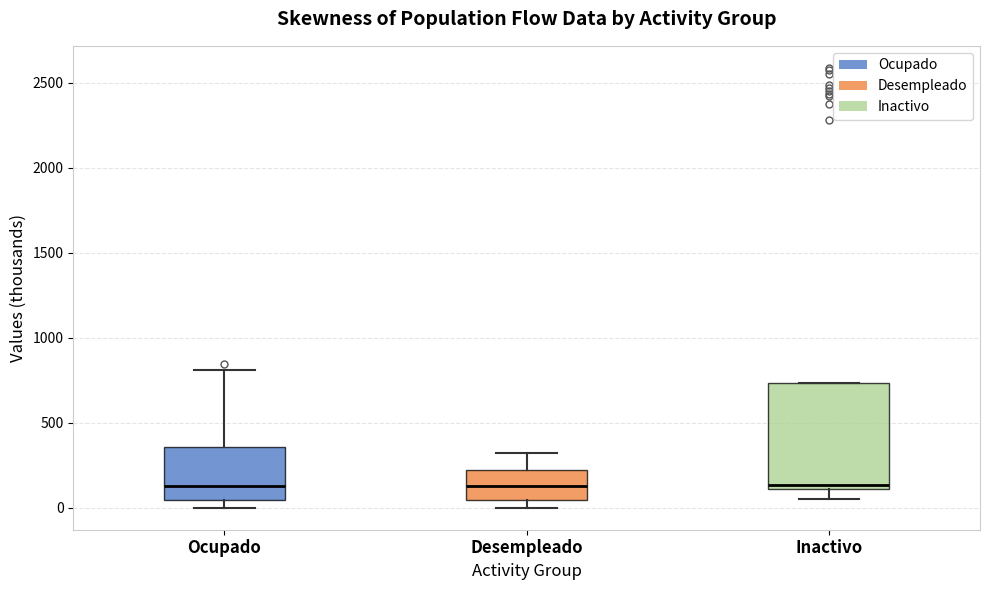

Which box is the tallest, from its lower edge to its upper edge?

Inactivo